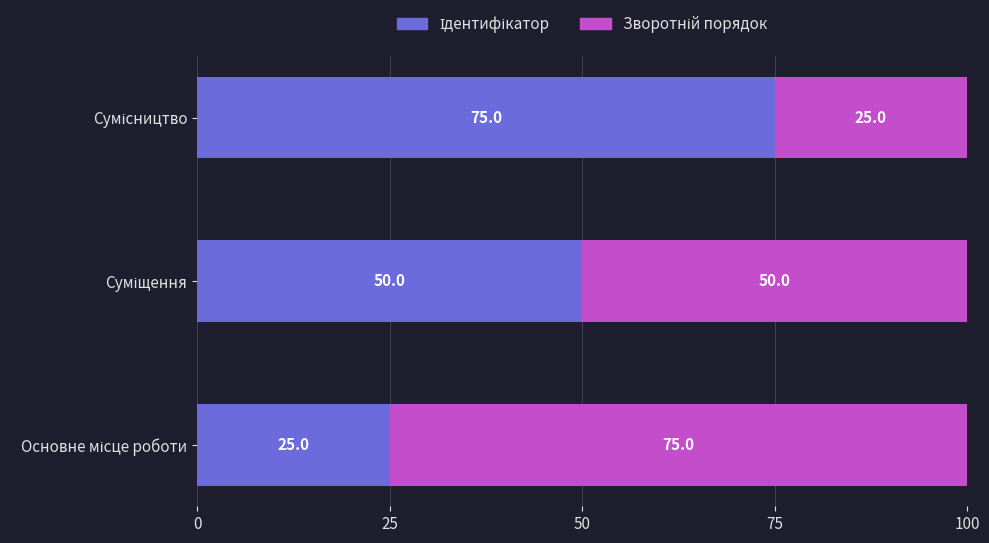

Which series has the largest total across all categories?

Ідентифікатор